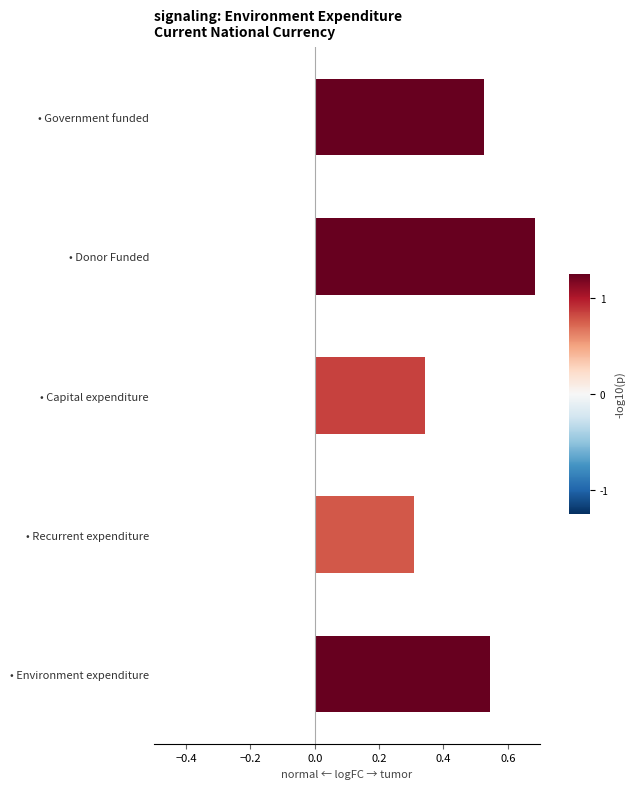

True or false: the data shows 0.9 at • Government funded.

False